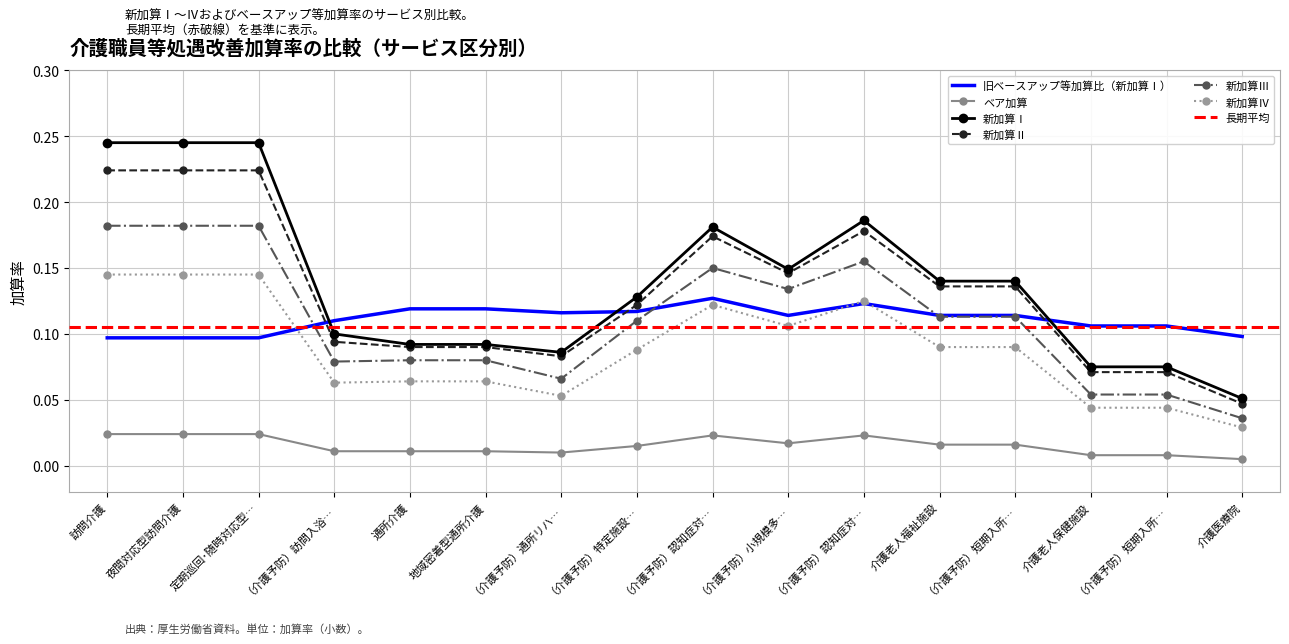

How many intersections are there between 新加算Ⅳ and 旧ベースアップ等加算比（新加算Ⅰ）?

3